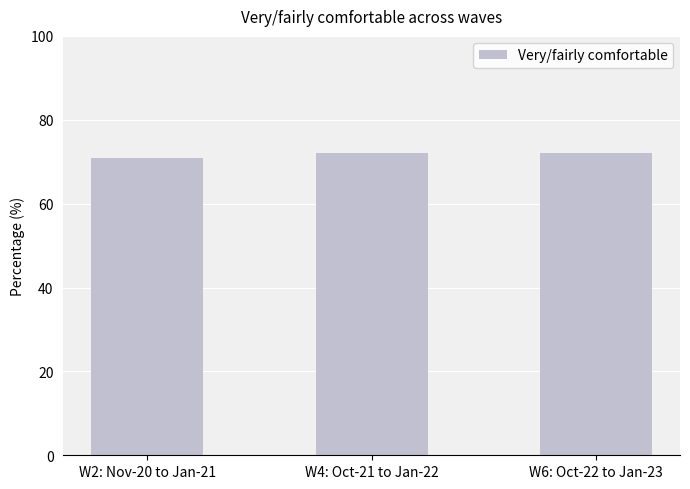

What is the label of the 3rd bar from the right?

W2: Nov-20 to Jan-21